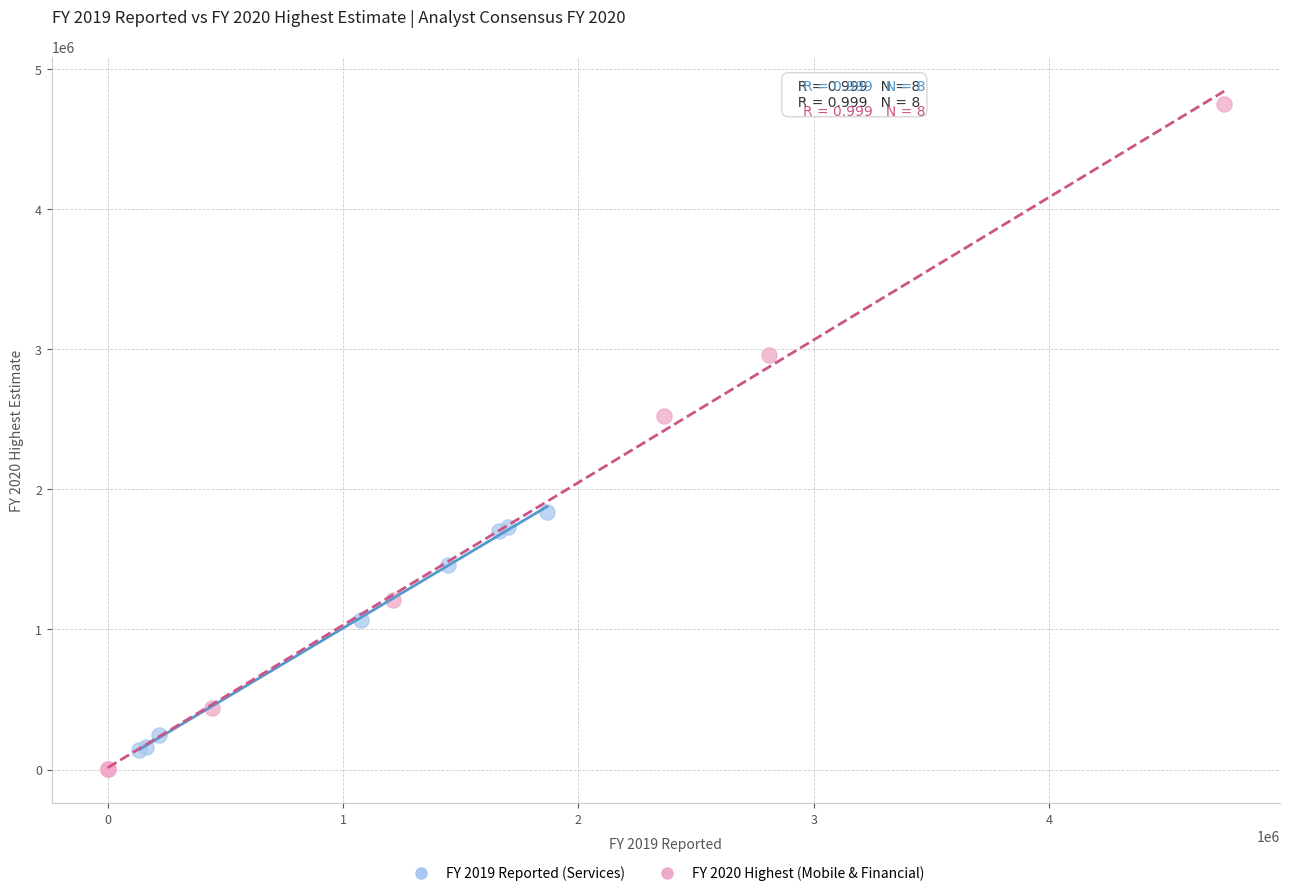

Which series reaches the maximum Y coordinate?

FY 2020 Highest (Mobile & Financial)